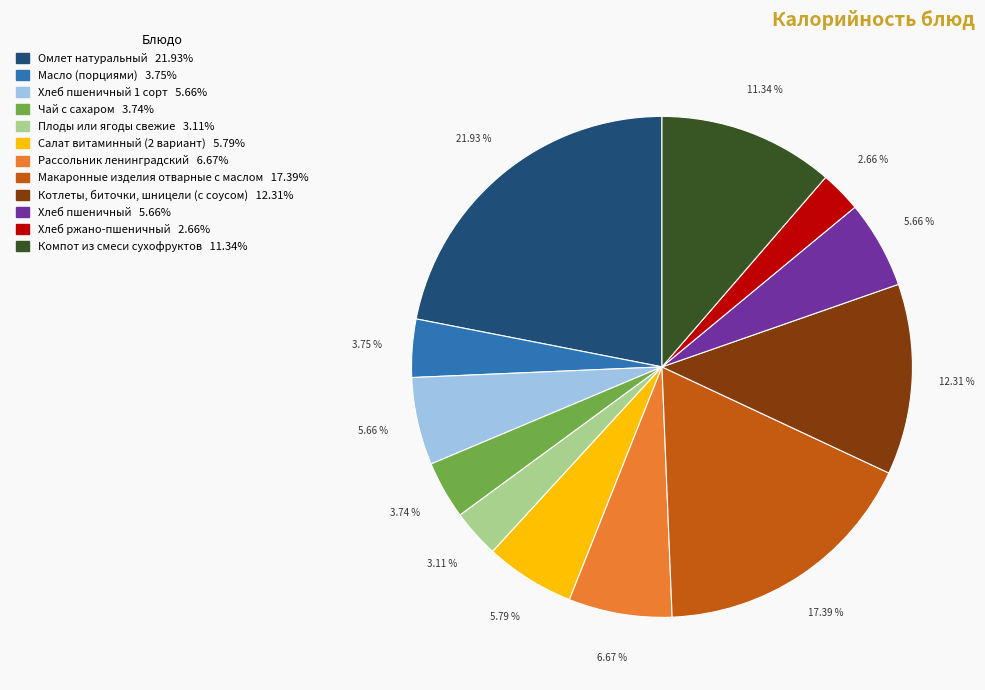

Does any single category account for the majority?

No